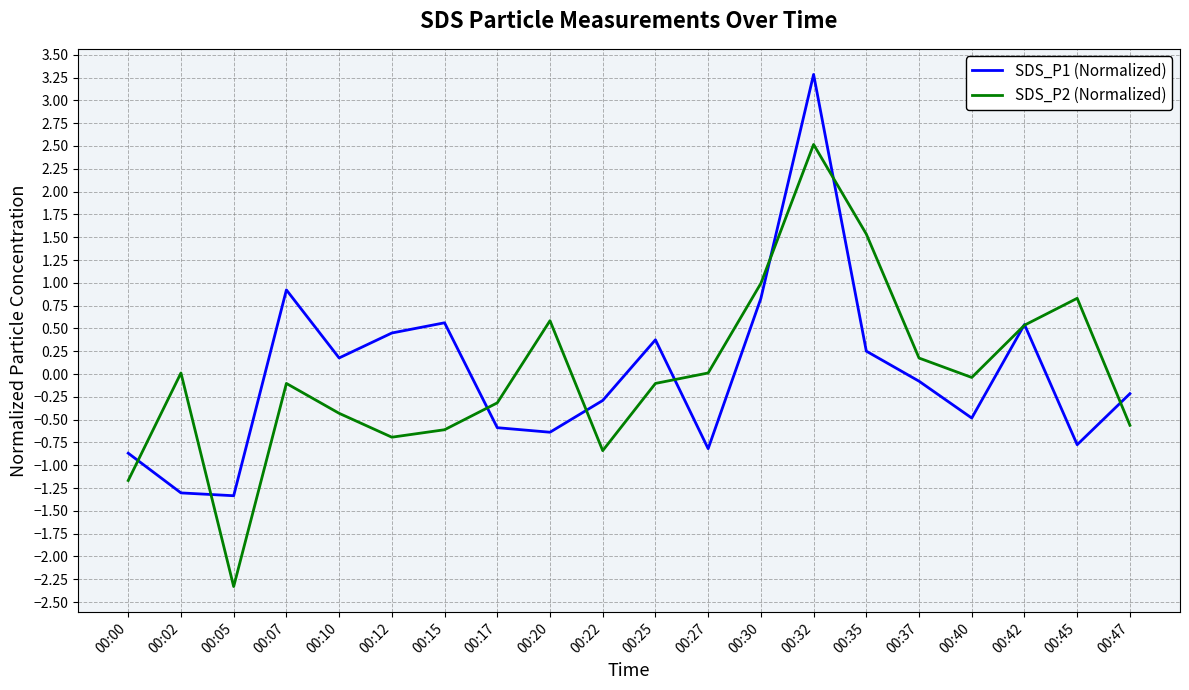

At 00:30, list the series in order from largest to smallest.

SDS_P2 (Normalized), SDS_P1 (Normalized)